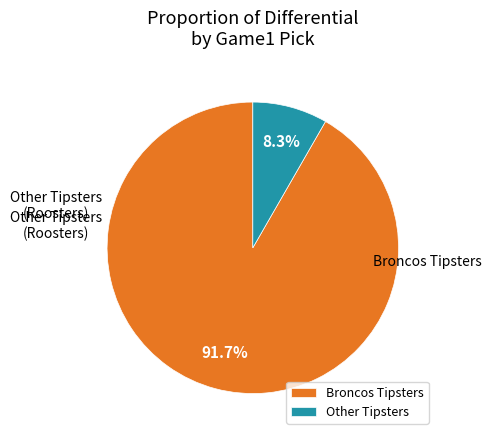

Which slice is the largest?

Broncos Tipsters